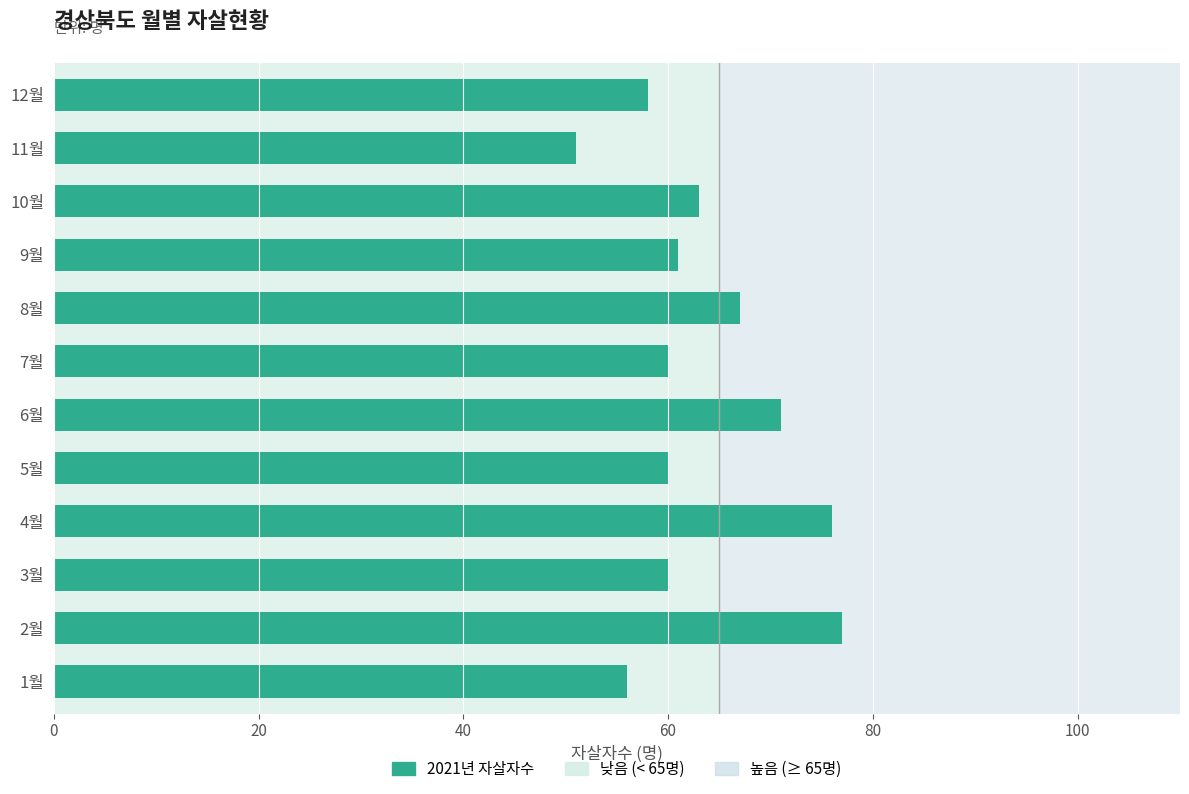

Reading bottom to top, what are all the values shown in this chart?

56	77	60	76	60	71	60	67	61	63	51	58